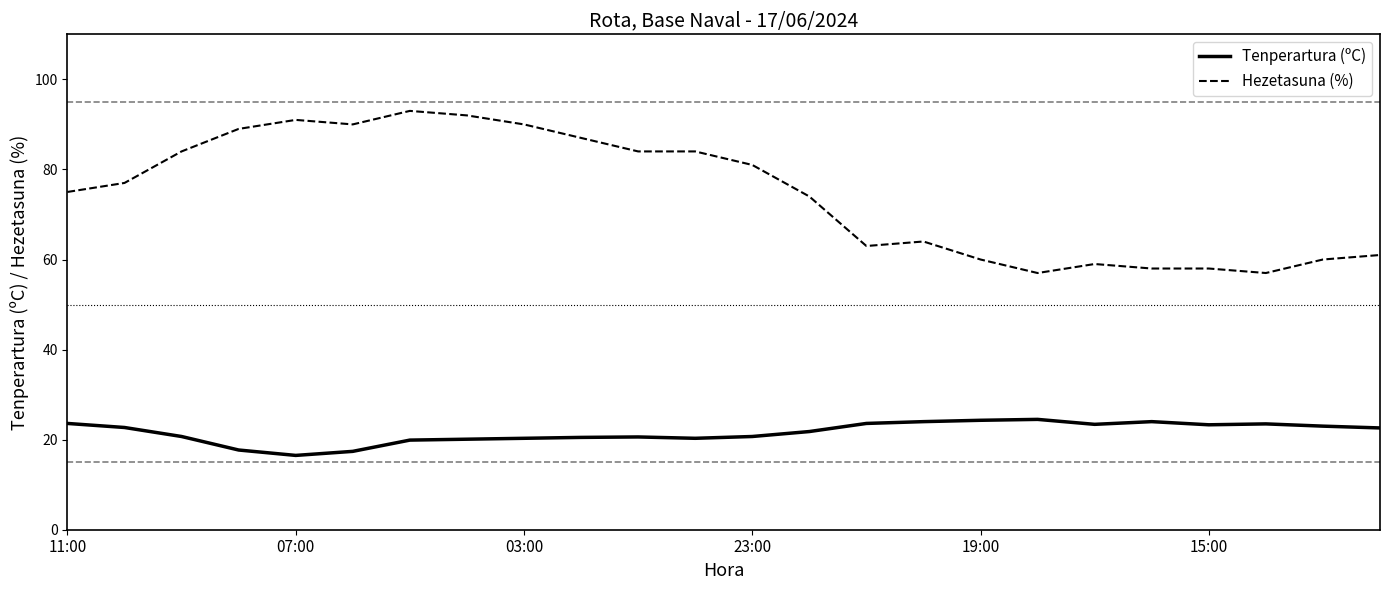

True or false: Hezetasuna (%) and Tenperartura (ºC) intersect in this chart.

False